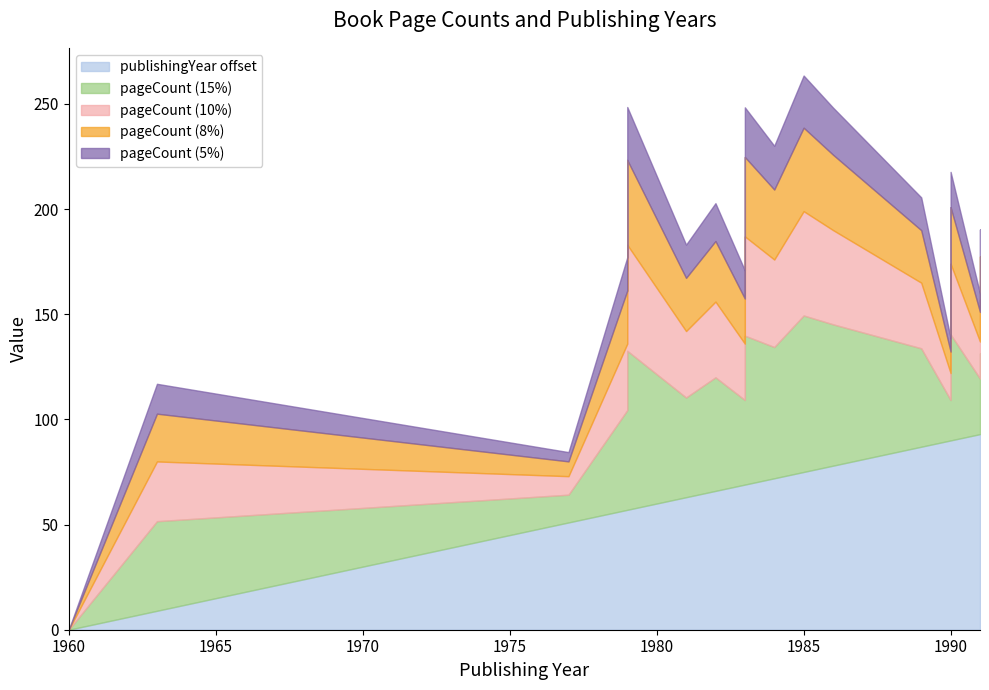

Which has a higher value, 1977 or 1990?

1990